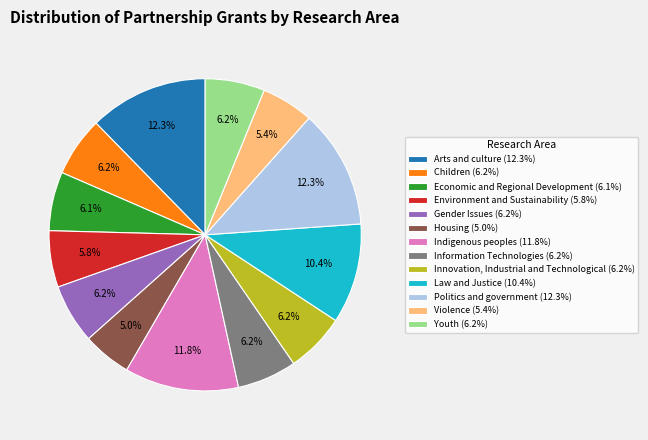

Is it true that Innovation, Industrial and Technological is 6% of the pie?

True